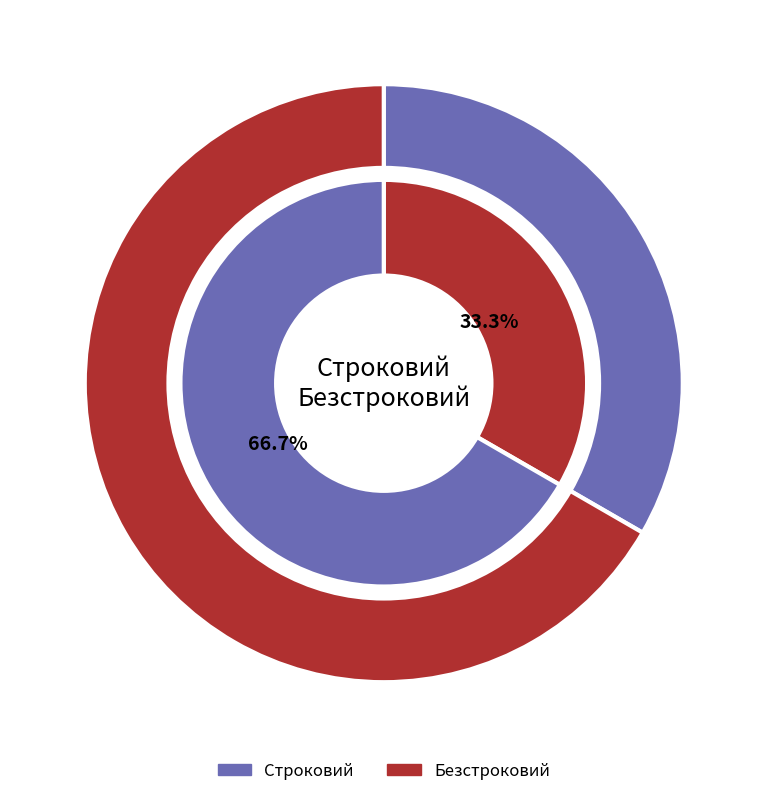

To the nearest percent, what portion does Безстроковий represent?

67%